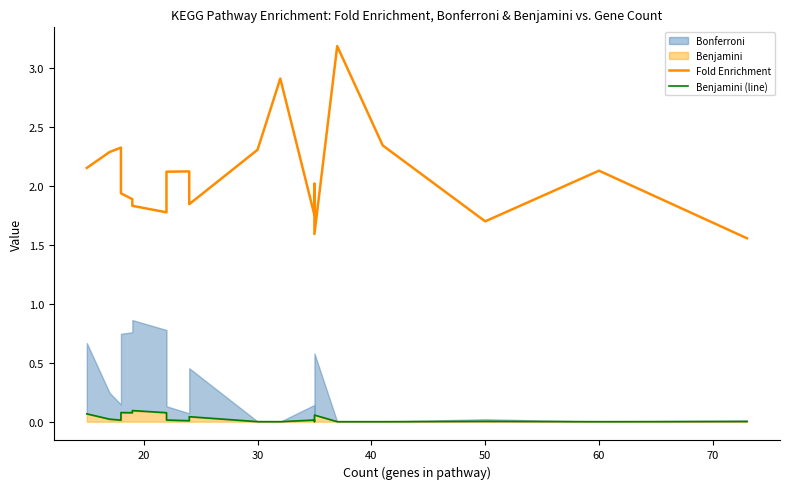

Between 80 and 17, which is larger?

80